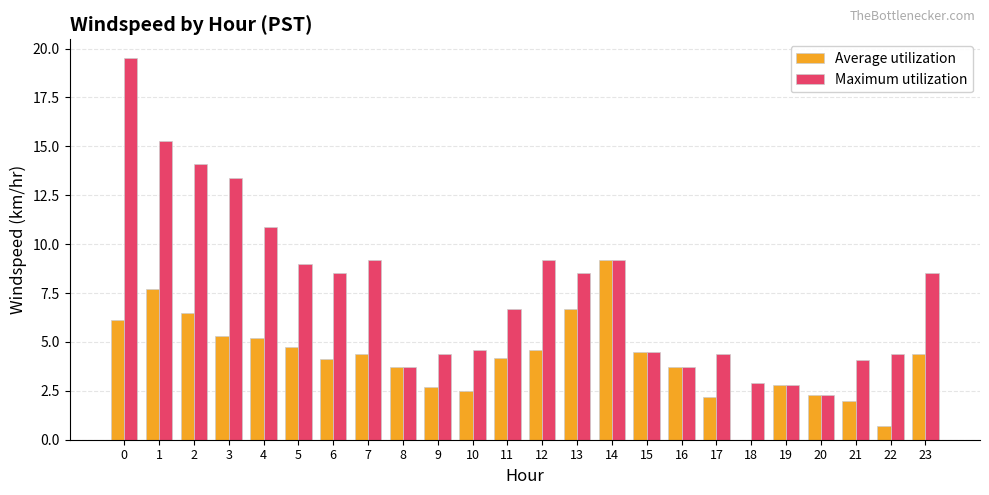

What is the total value across all series at 7?

13.6